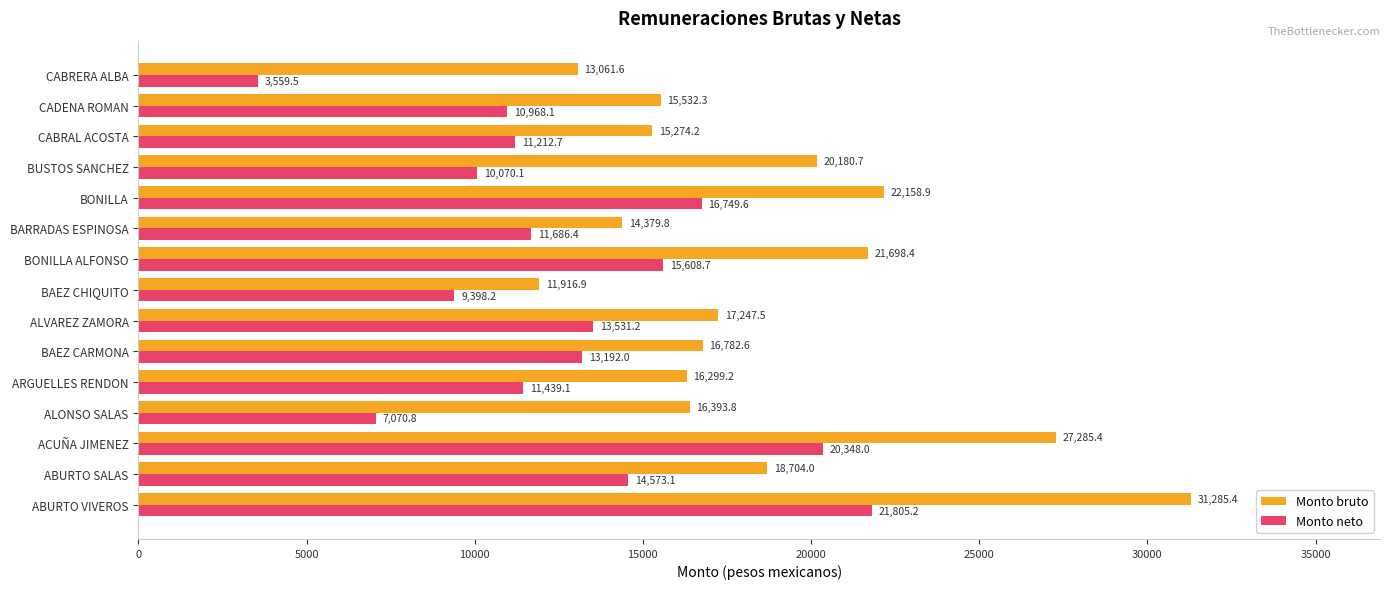

List the series in order of their overall mean, highest first.

Monto bruto, Monto neto